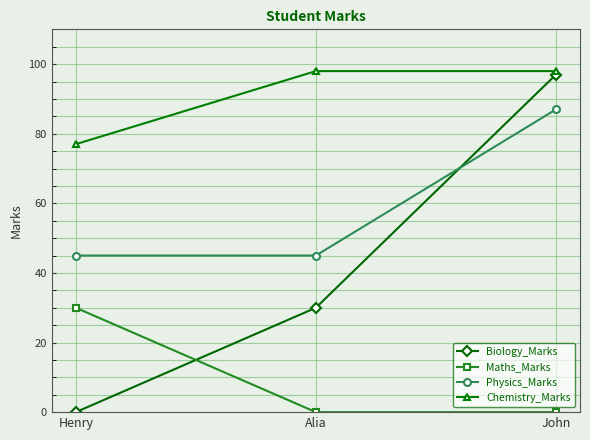

Rank the series by their maximum value, from highest to lowest.

Chemistry_Marks, Biology_Marks, Physics_Marks, Maths_Marks